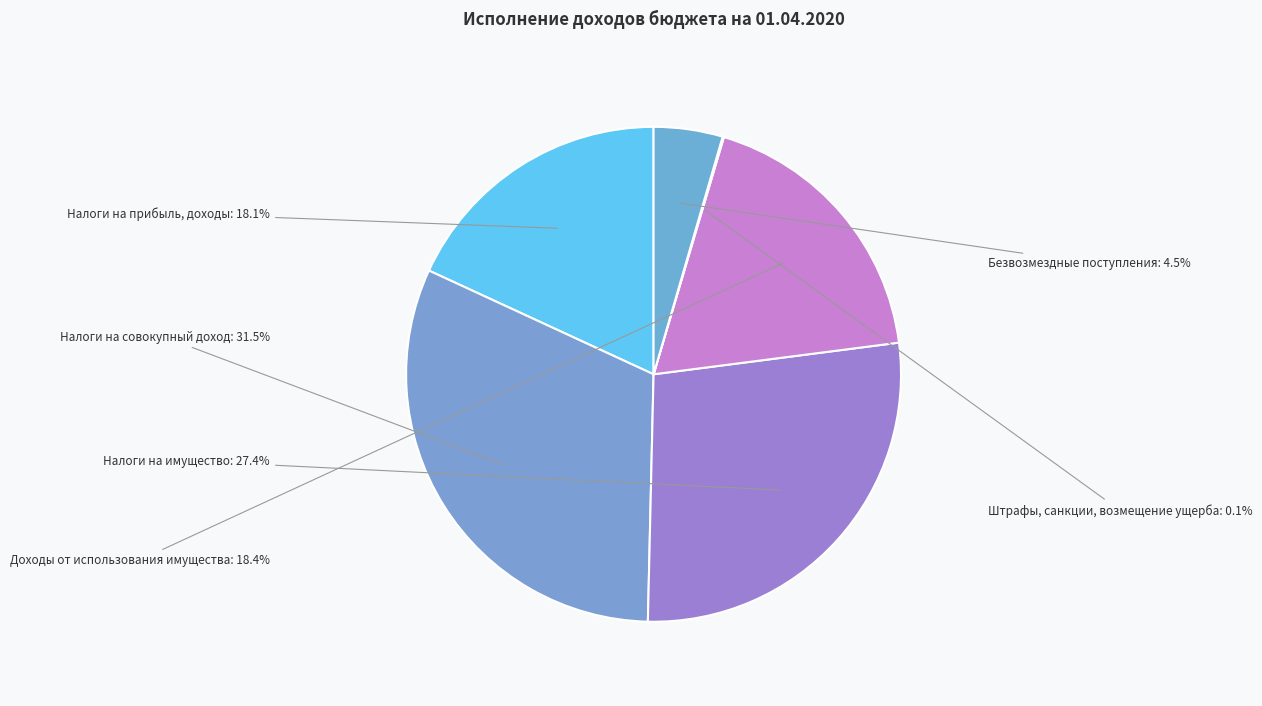

How many segments does this pie chart have?

6